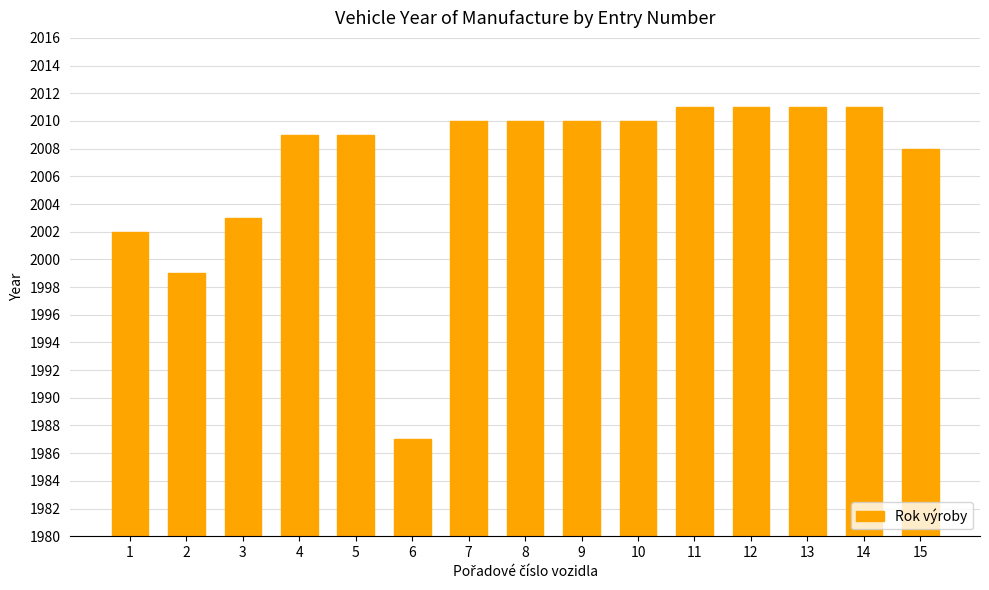

List the labels in order of value, largest first.

11, 12, 13, 14, 7, 8, 9, 10, 4, 5, 15, 3, 1, 2, 6